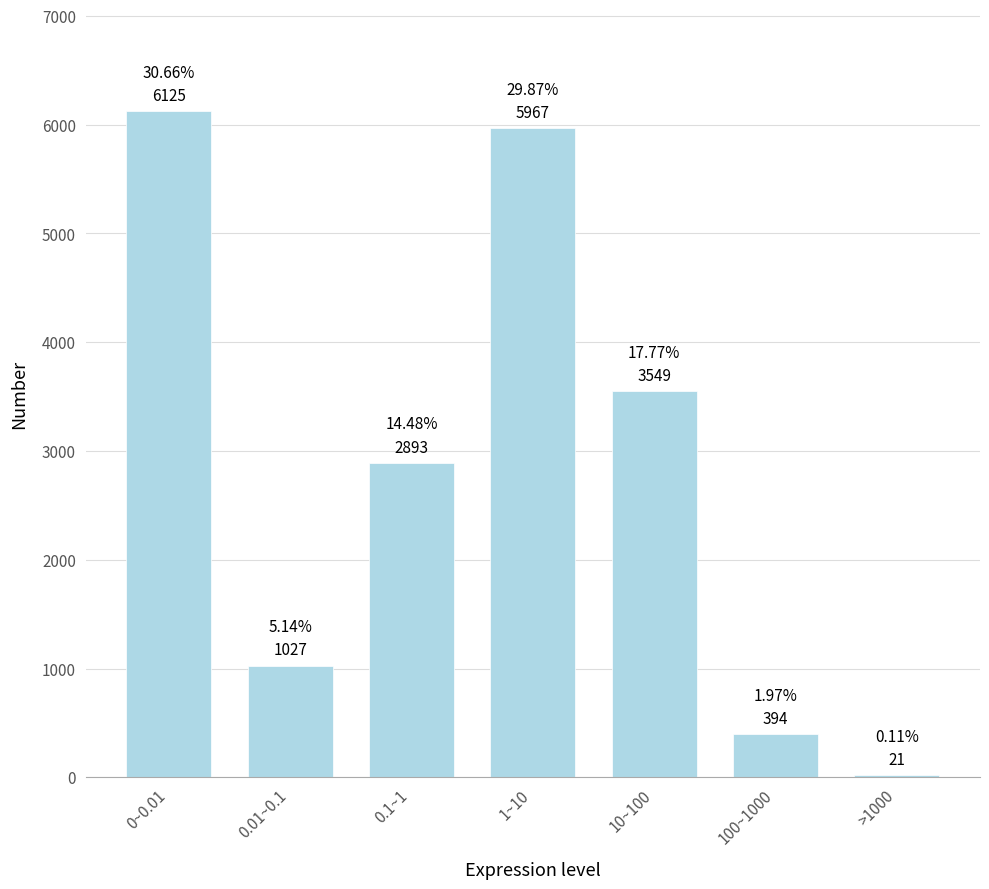

What is the sum of the values at 100~1000 and 0.01~0.1?

1421